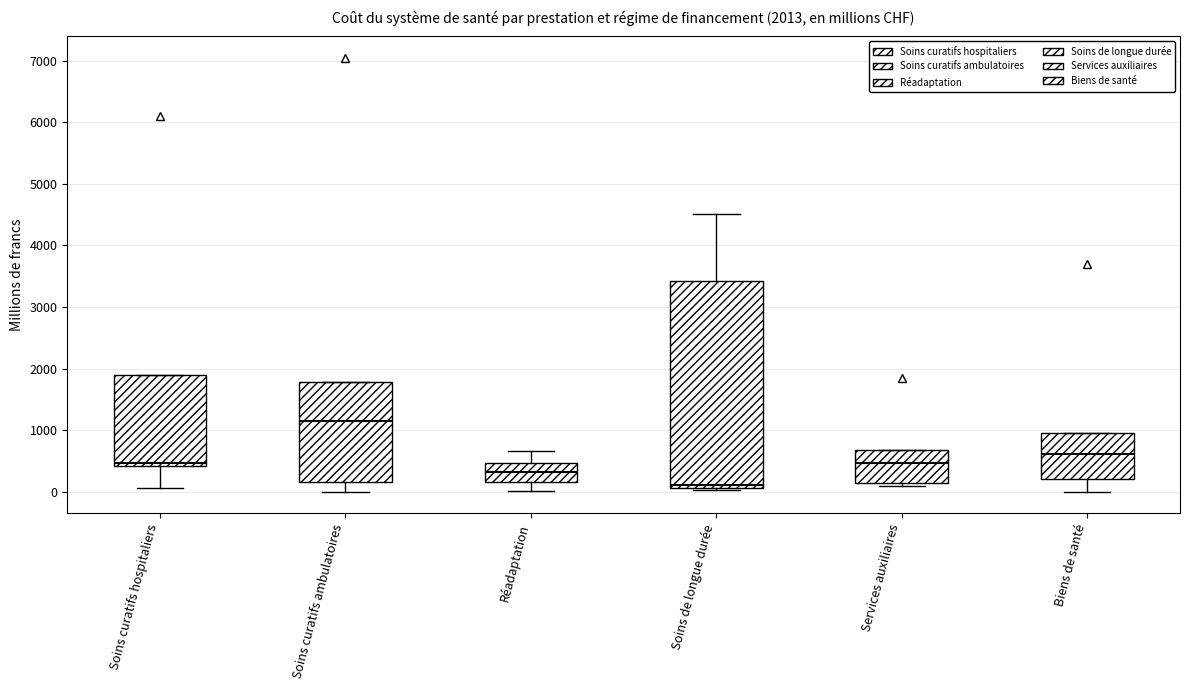

Which box's median line is the lowest?

Soins de longue durée